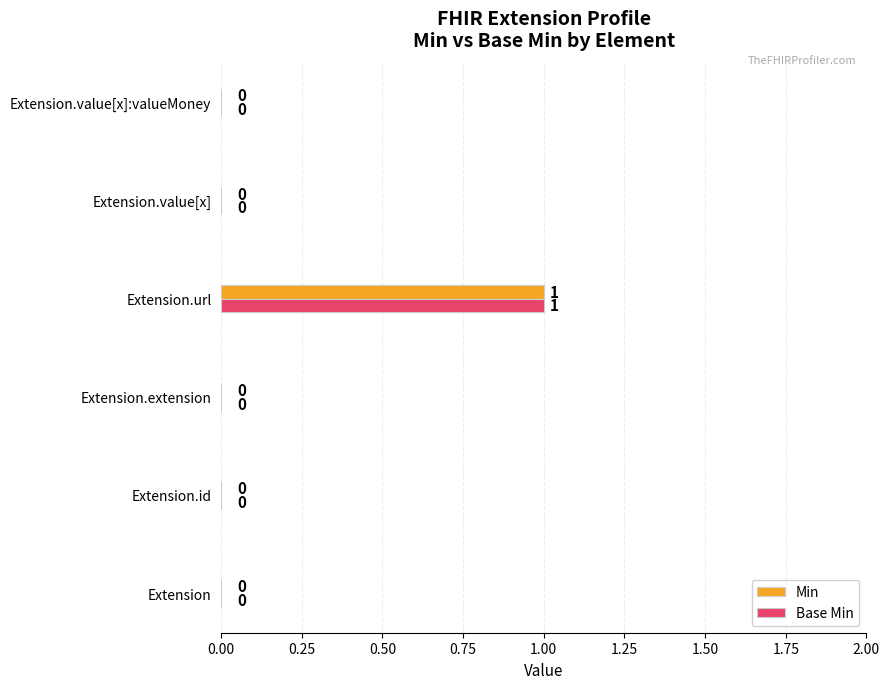

How many Base Min values are between 0 and 1?

6